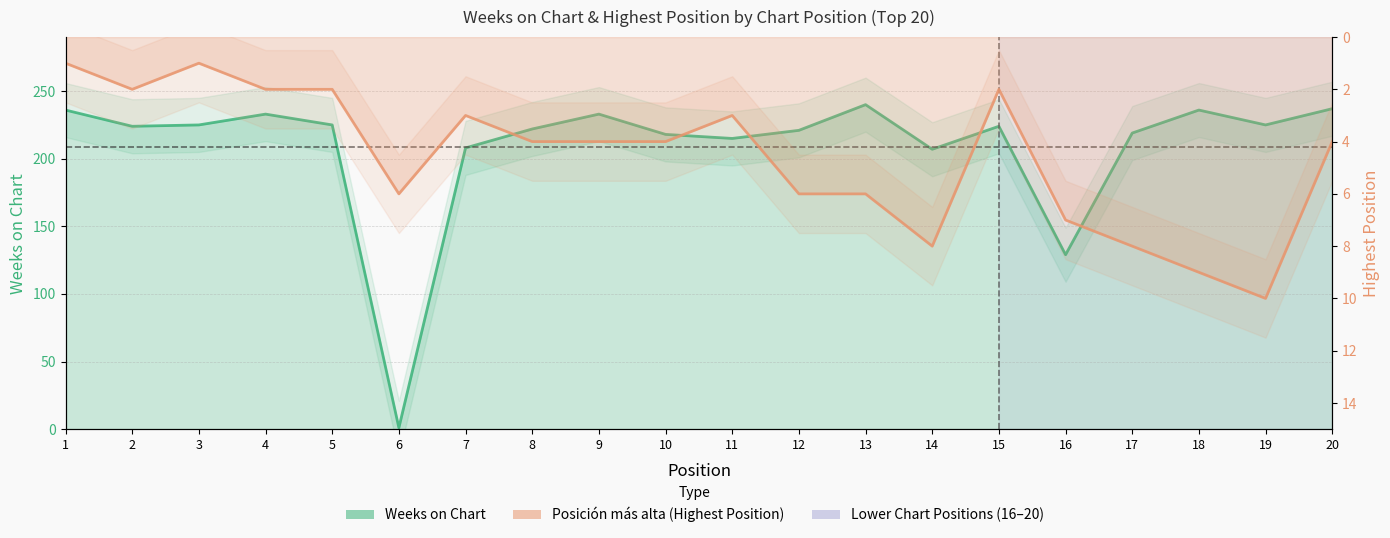

Rank the series by their average value, from highest to lowest.

Weeks on Chart, Posición más alta